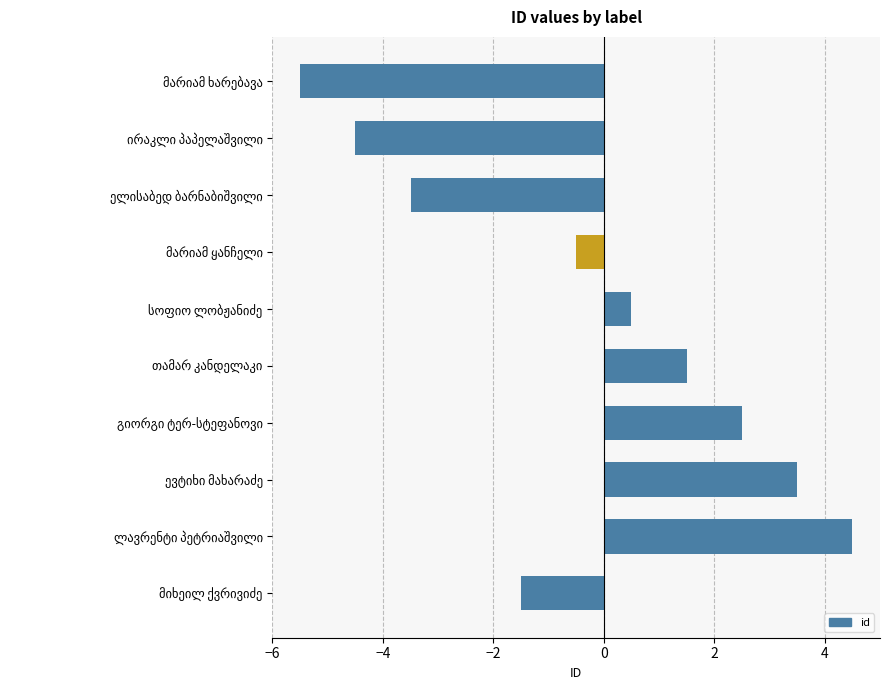

What is the greatest value displayed?

4.5